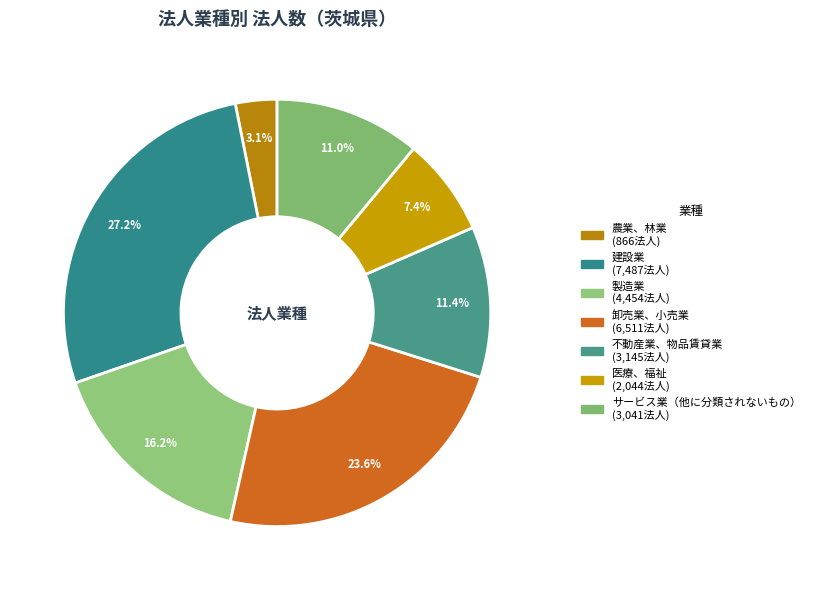

What is the largest slice in the pie chart?

建設業